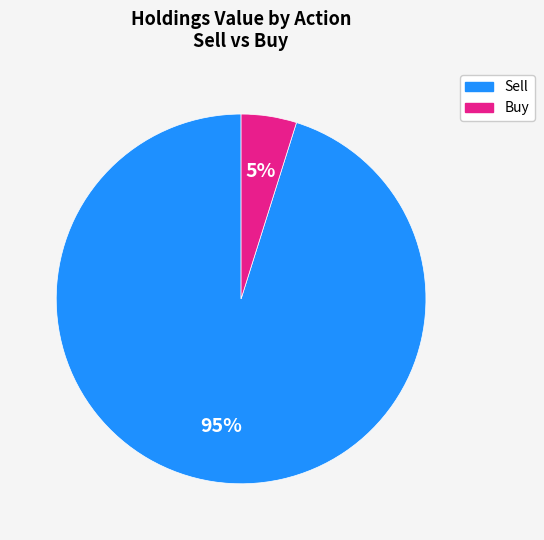

To the nearest percent, what is the difference between the largest and smallest slice percentages?

90%